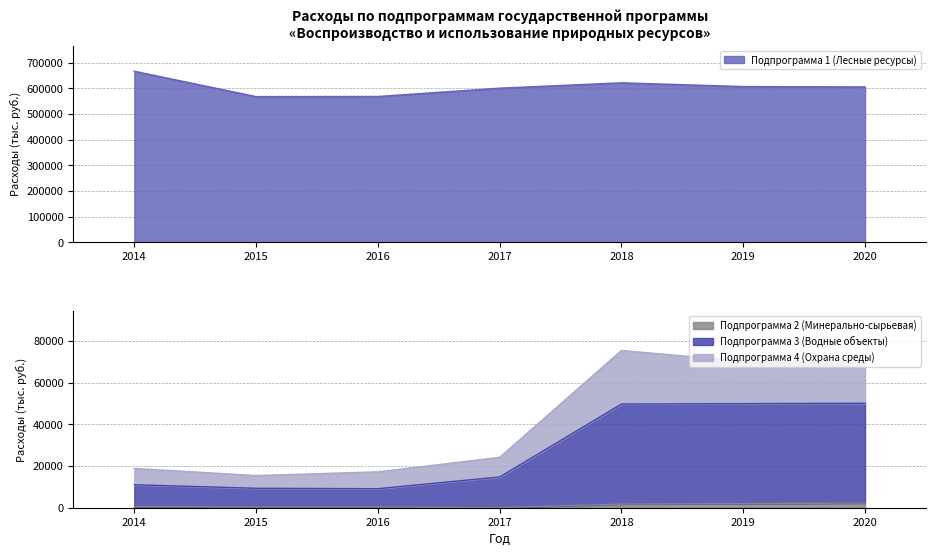

How many interior local valleys does the Подпрограмма 2 (Минерально-сырьевая) series have?

1